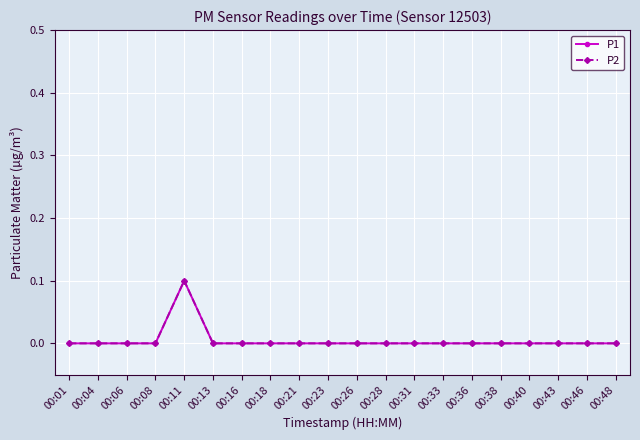

Reading right to left, what are all the values shown in this chart?

P1: 00:48=0.0	00:46=0.0	00:43=0.0	00:40=0.0	00:38=0.0	00:36=0.0	00:33=0.0	00:31=0.0	00:28=0.0	00:26=0.0	00:23=0.0	00:21=0.0	00:18=0.0	00:16=0.0	00:13=0.0	00:11=0.1	00:08=0.0	00:06=0.0	00:04=0.0	00:01=0.0
P2: 00:48=0.0	00:46=0.0	00:43=0.0	00:40=0.0	00:38=0.0	00:36=0.0	00:33=0.0	00:31=0.0	00:28=0.0	00:26=0.0	00:23=0.0	00:21=0.0	00:18=0.0	00:16=0.0	00:13=0.0	00:11=0.1	00:08=0.0	00:06=0.0	00:04=0.0	00:01=0.0